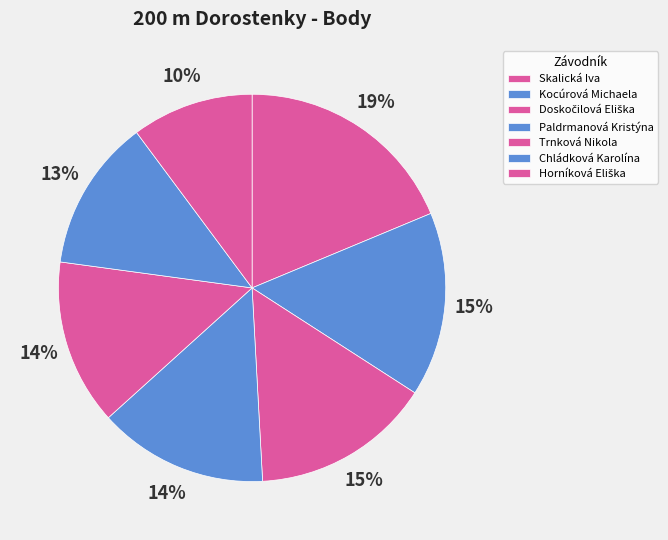

How many slices are in this pie chart?

7